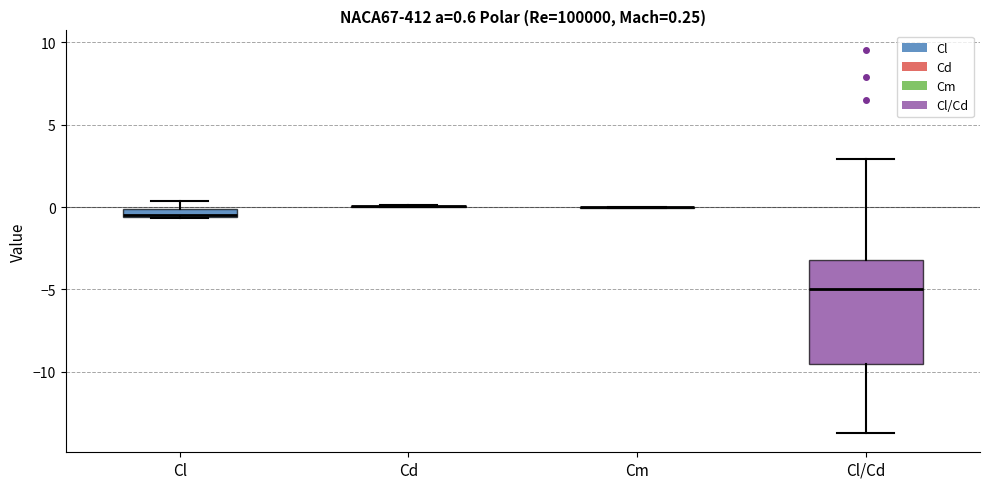

Which box is the tallest, from its lower edge to its upper edge?

Cl/Cd